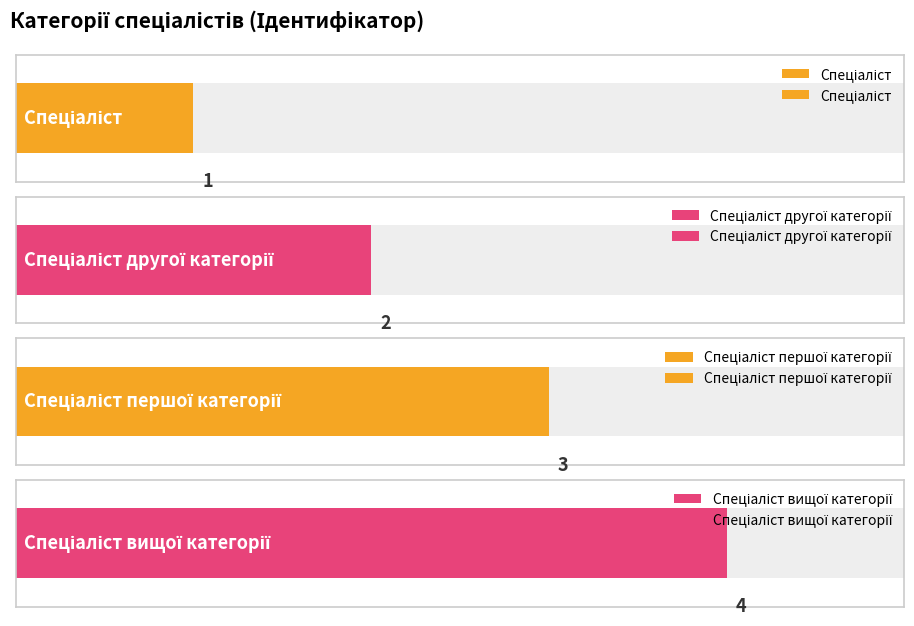

Reading right to left, list all the values displayed in this chart.

4	3	2	1